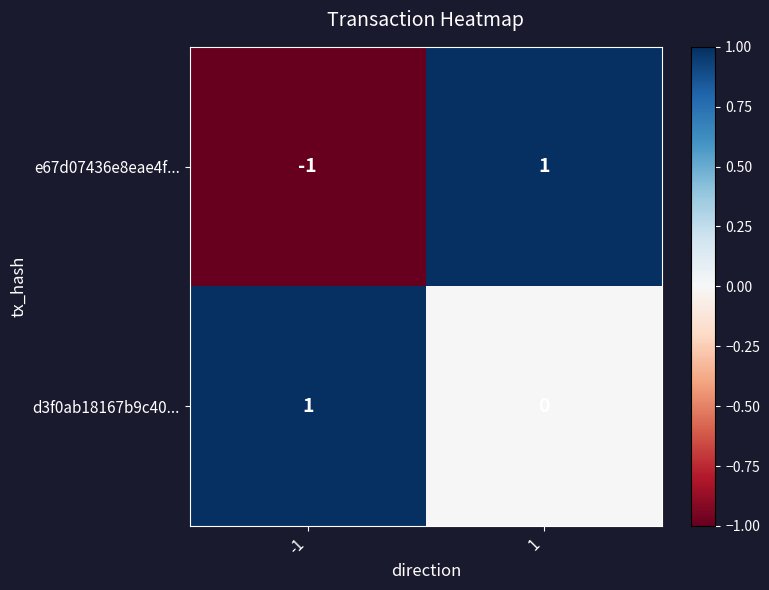

Rank the series by their average value, from highest to lowest.

d3f0ab18167b9c40..., e67d07436e8eae4f...